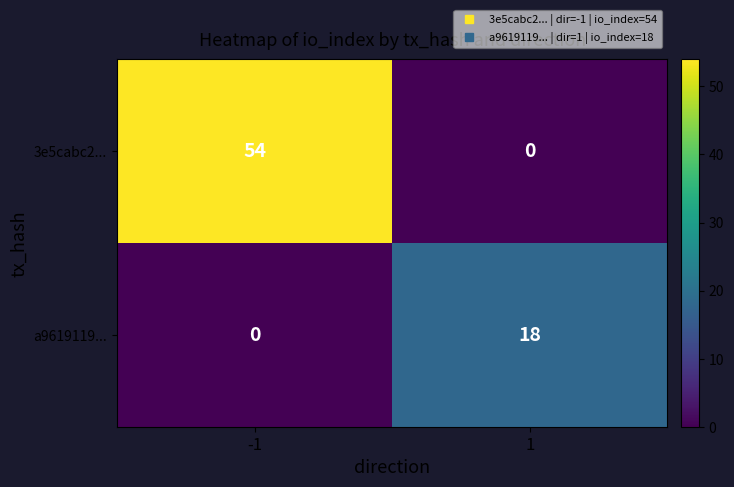

The value of a9619119... at -1 is 12. True or false?

False